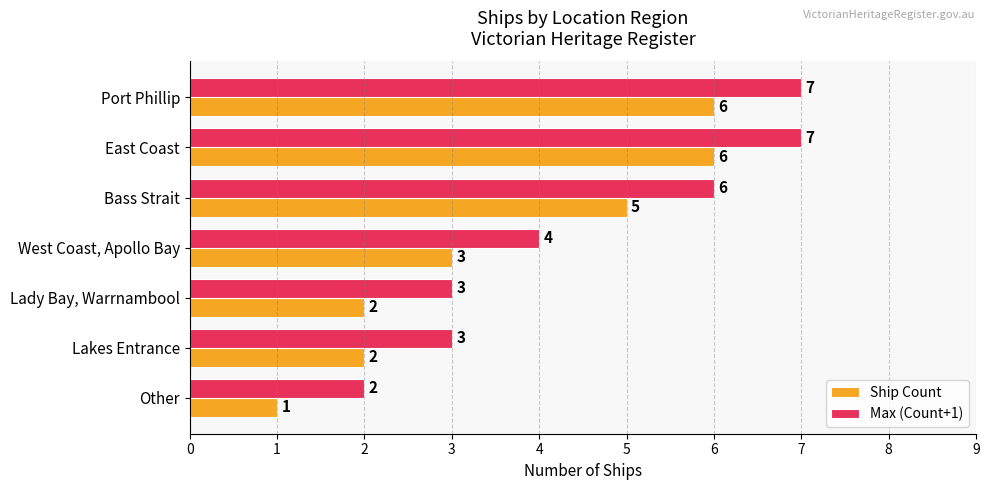

Is it true that Ship Count equals 2 at East Coast?

False